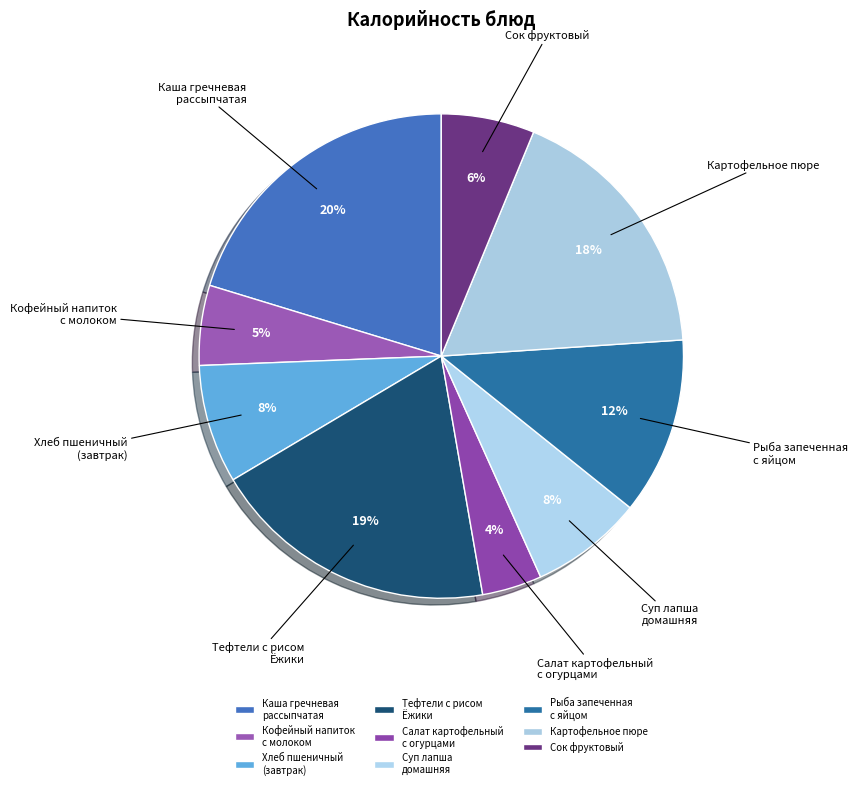

Is there a majority slice in this chart?

No